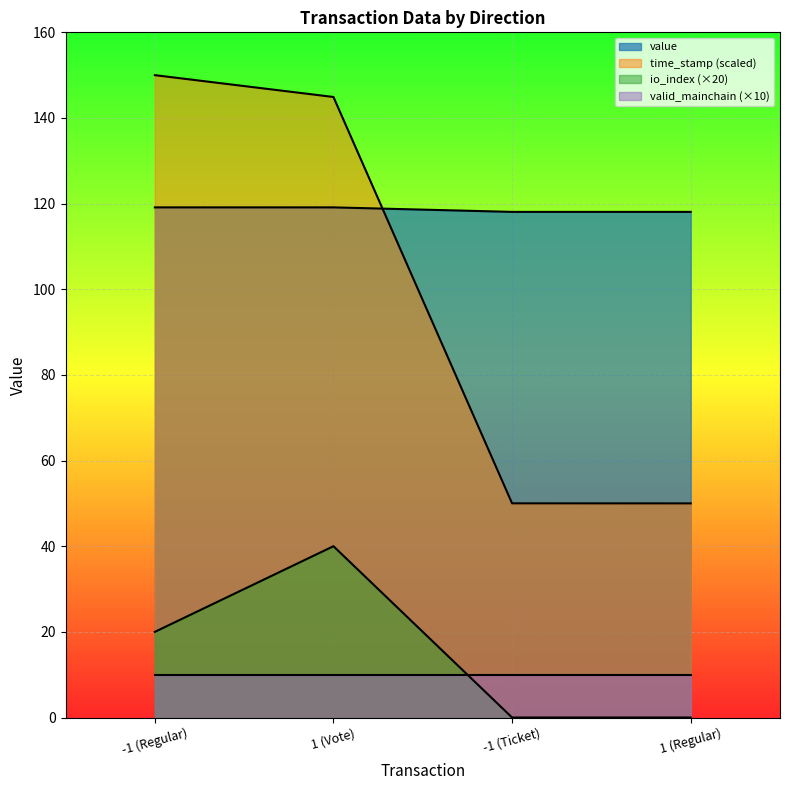

Which label corresponds to the smallest value in the chart?

-1 (Ticket)